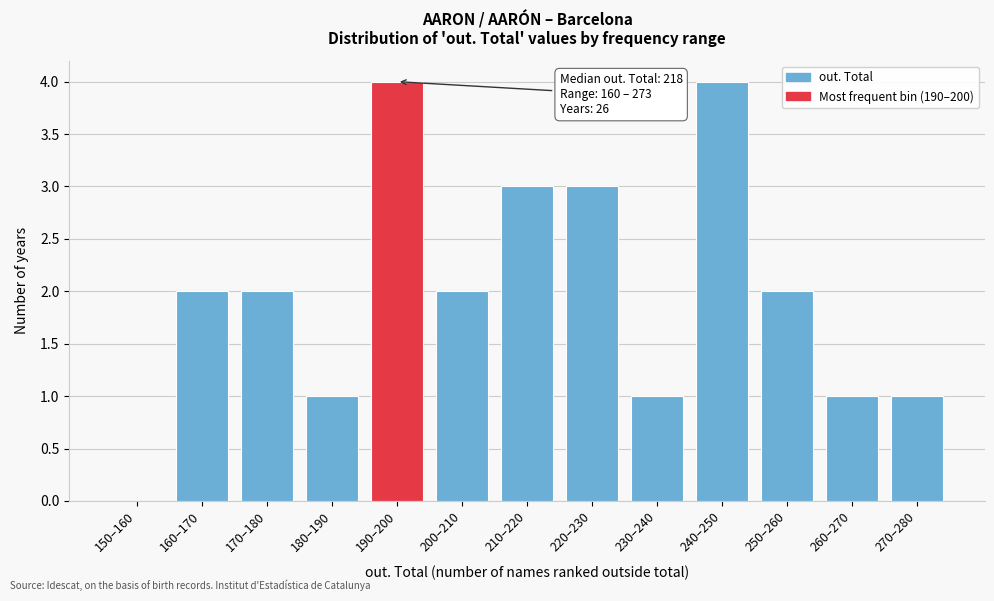

Reading right to left, extract all data points from this chart.

270–280=1	260–270=1	250–260=2	240–250=4	230–240=1	220–230=3	210–220=3	200–210=2	190–200=4	180–190=1	170–180=2	160–170=2	150–160=0